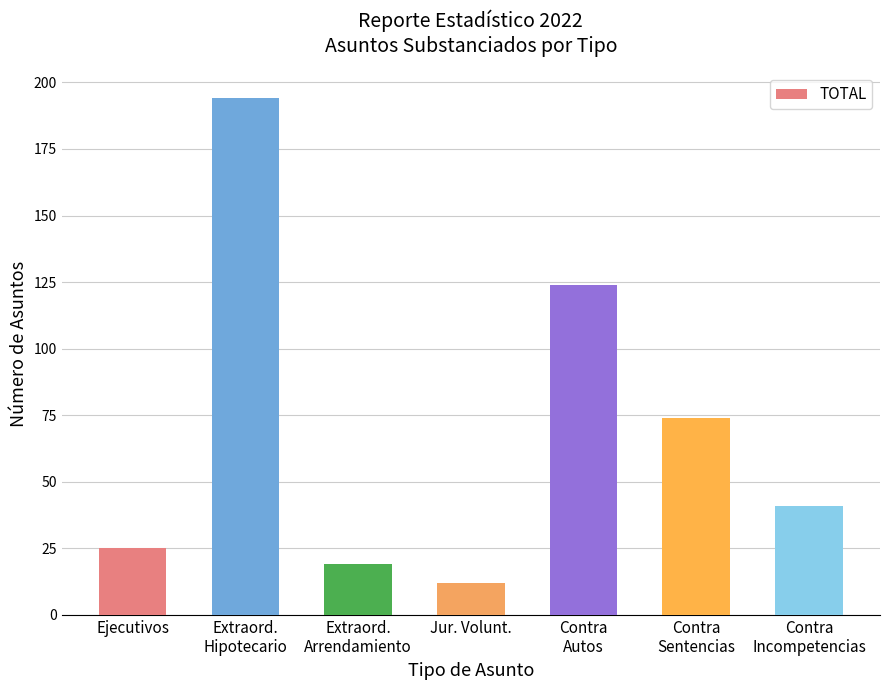

What is the difference between the maximum and second lowest values?

175